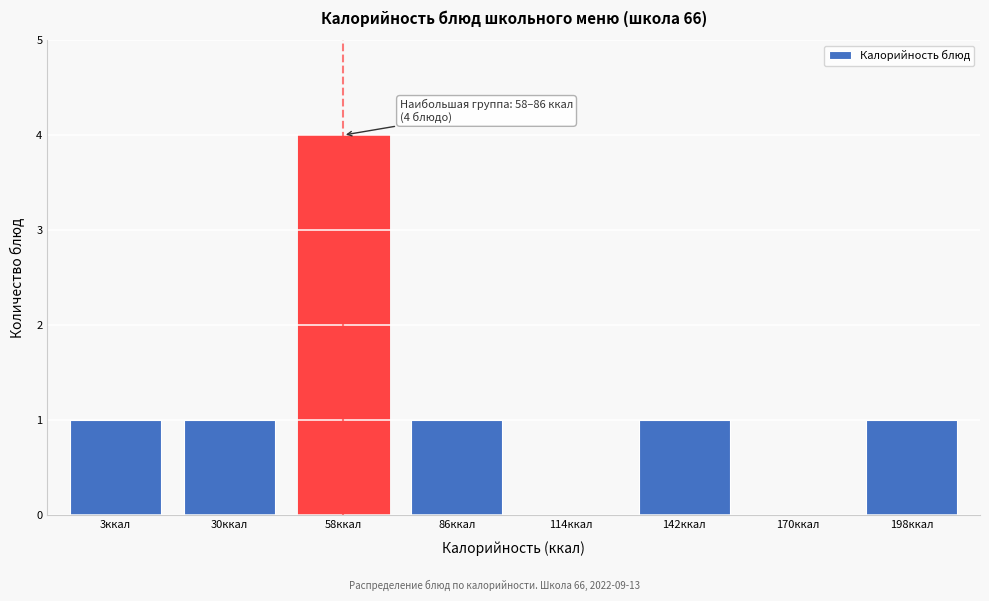

Reading left to right, list all the values displayed in this chart.

3ккал=1	30ккал=1	58ккал=4	86ккал=1	114ккал=0	142ккал=1	170ккал=0	198ккал=1